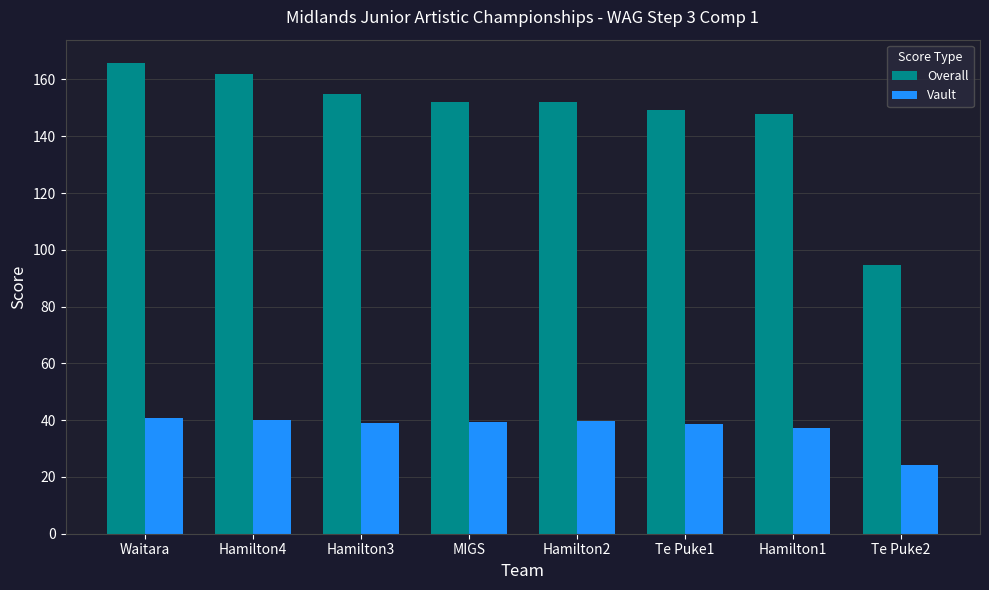

What is the total value across all series at Hamilton2?

191.6